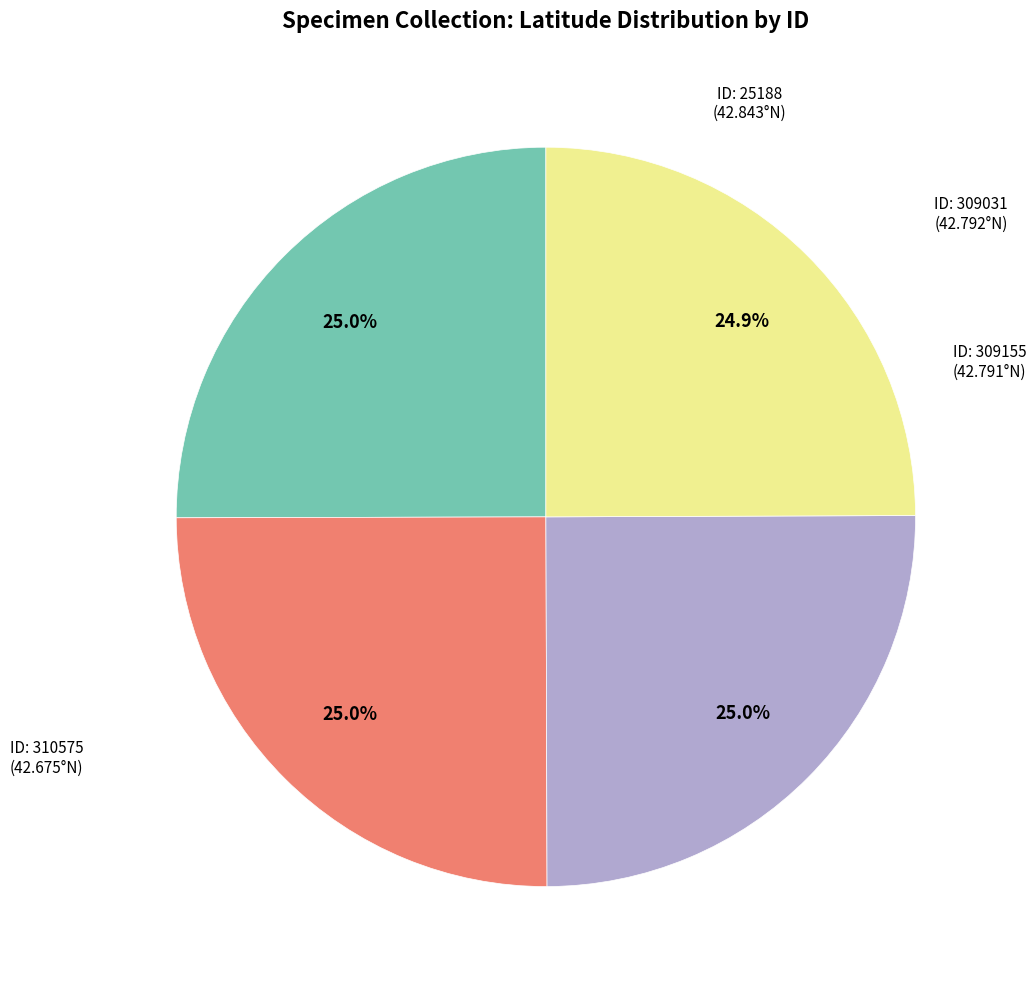

How many slices are in this pie chart?

4